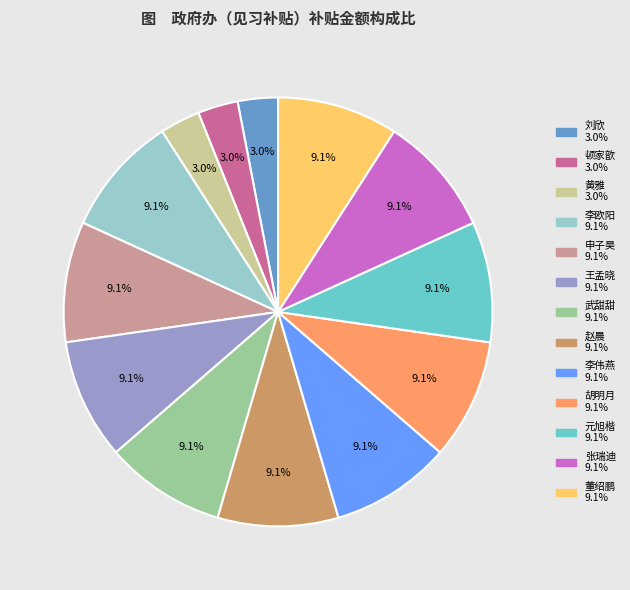

What percentage is the 李欧阳 slice, to the nearest percent?

9%